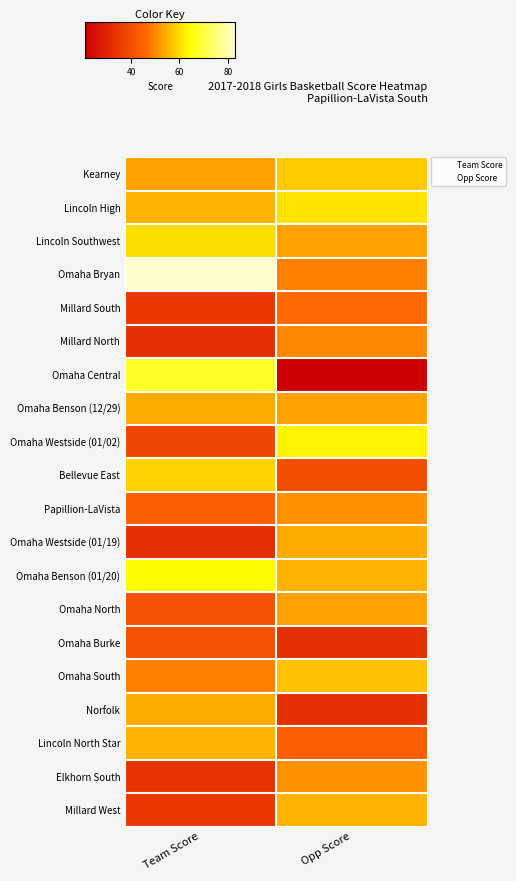

Reading left to right, transcribe all the data shown in this chart.

Kearney: Team Score=53	Opp Score=58
Lincoln High: Team Score=55	Opp Score=61
Lincoln Southwest: Team Score=60	Opp Score=53
Omaha Bryan: Team Score=83	Opp Score=49
Millard South: Team Score=35	Opp Score=46
Millard North: Team Score=33	Opp Score=50
Omaha Central: Team Score=68	Opp Score=21
Omaha Benson (12/29): Team Score=54	Opp Score=53
Omaha Westside (01/02): Team Score=38	Opp Score=63
Bellevue East: Team Score=59	Opp Score=40
Papillion-LaVista: Team Score=44	Opp Score=51
Omaha Westside (01/19): Team Score=33	Opp Score=54
Omaha Benson (01/20): Team Score=64	Opp Score=55
Omaha North: Team Score=41	Opp Score=53
Omaha Burke: Team Score=41	Opp Score=33
Omaha South: Team Score=49	Opp Score=57
Norfolk: Team Score=54	Opp Score=33
Lincoln North Star: Team Score=55	Opp Score=44
Elkhorn South: Team Score=34	Opp Score=51
Millard West: Team Score=35	Opp Score=55